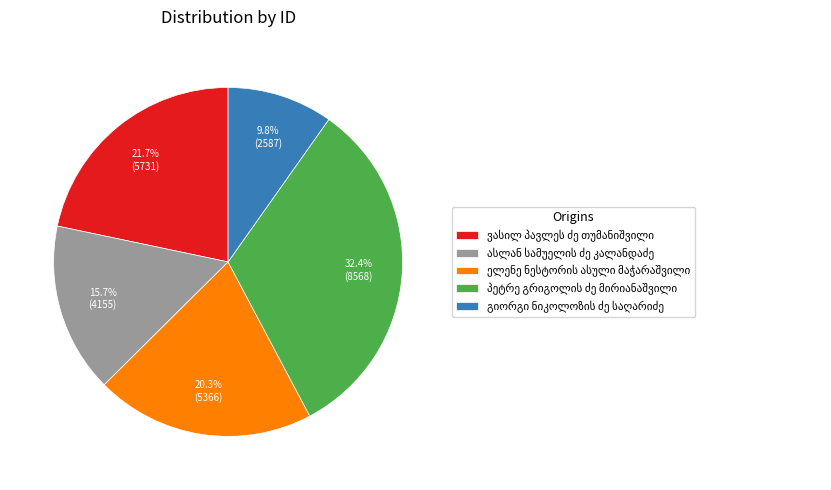

Does any single category account for the majority?

No